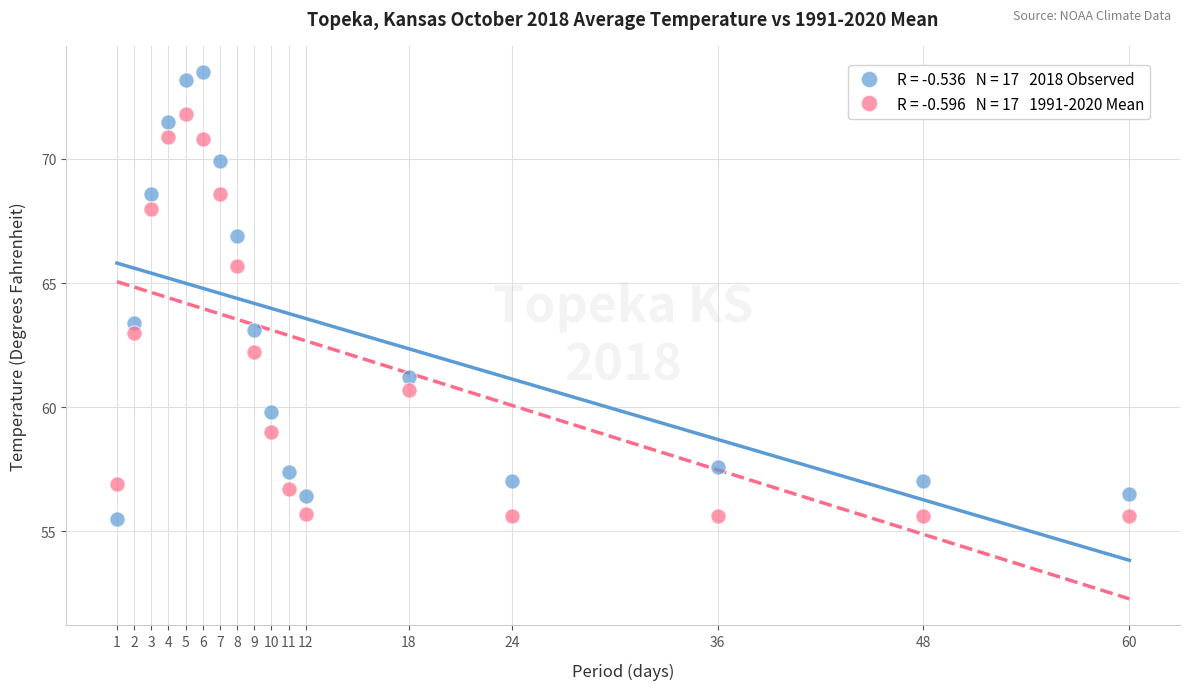

Across all series, what Y value is closest to 64?

63.4